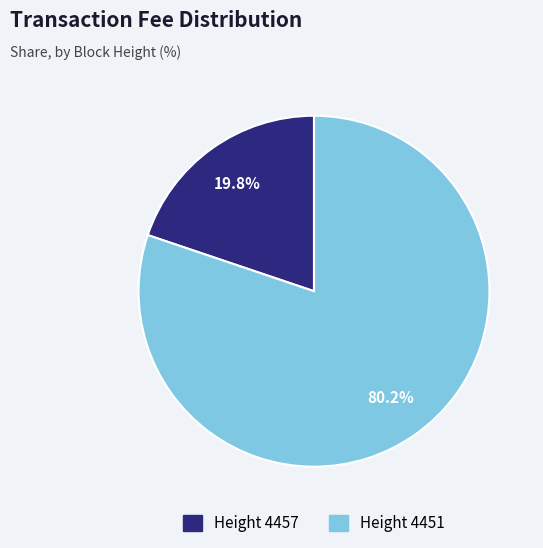

Is there a majority slice in this chart?

Yes